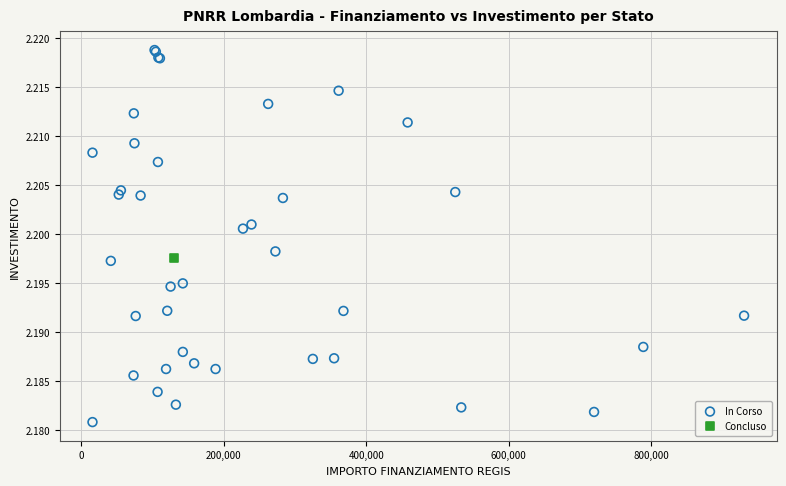

What are all the series names shown in the legend?

In Corso, Concluso